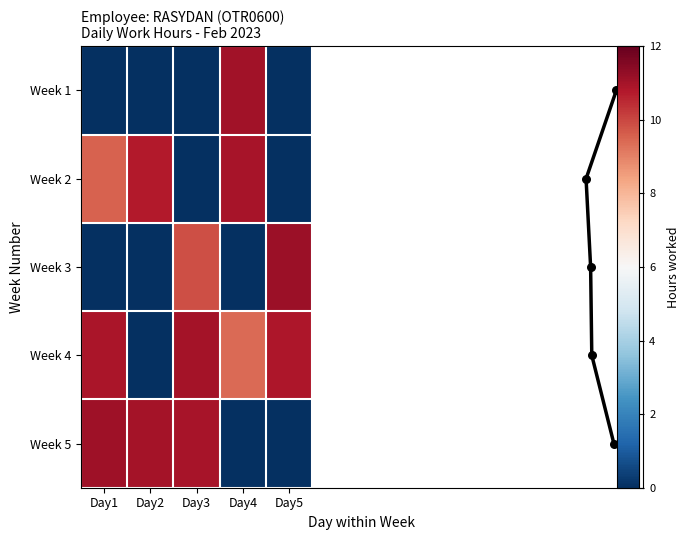

Which series changed the most between Day2 and Day4?

Week 1